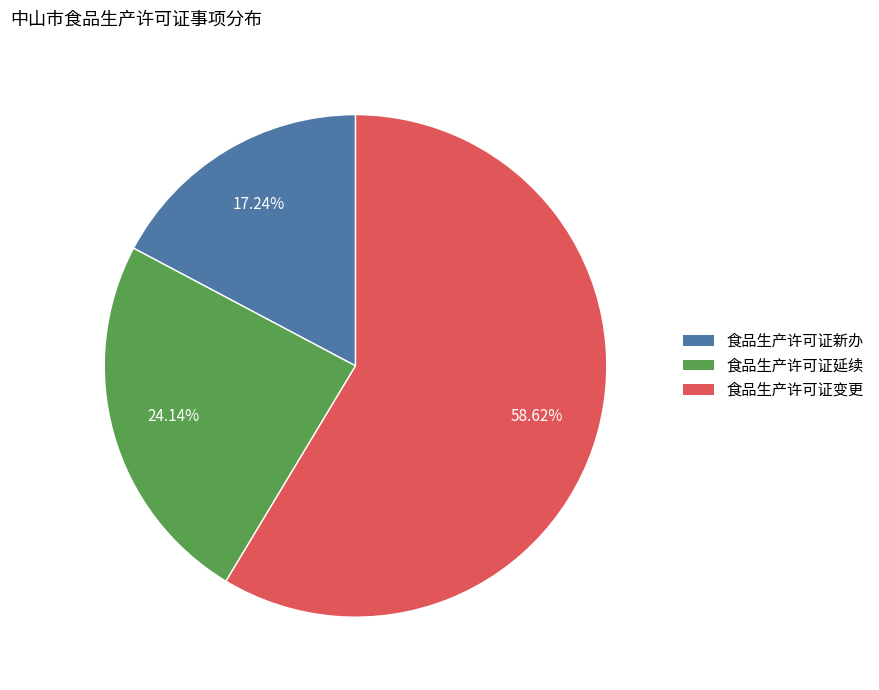

The 食品生产许可证新办 slice represents 17% of the pie. True or false?

True